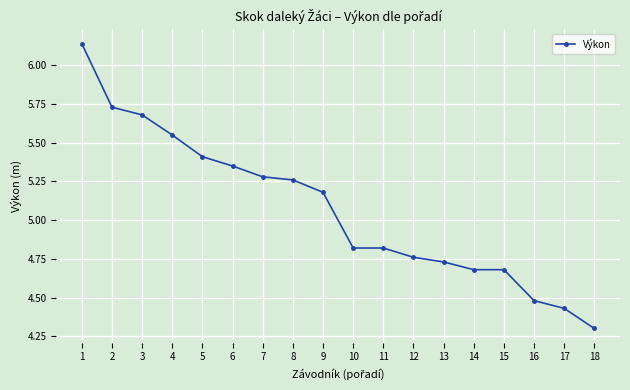

What is the difference between the values at 5 and 10?

0.6